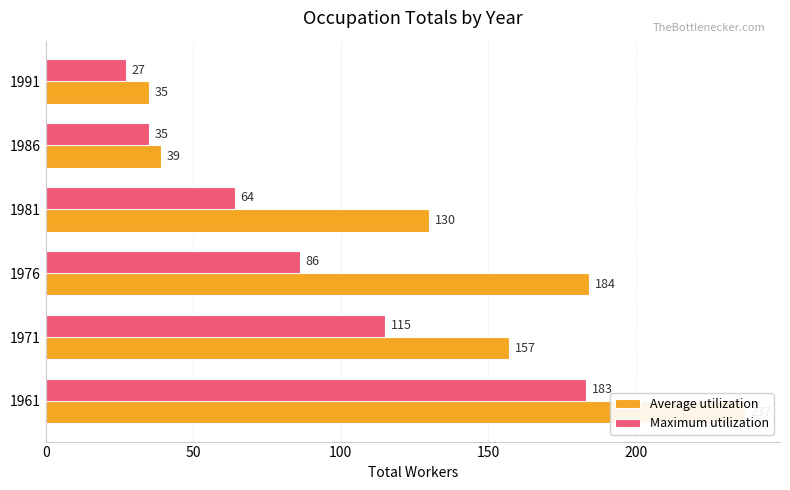

True or false: Maximum utilization has a value of 105 at 1981.

False